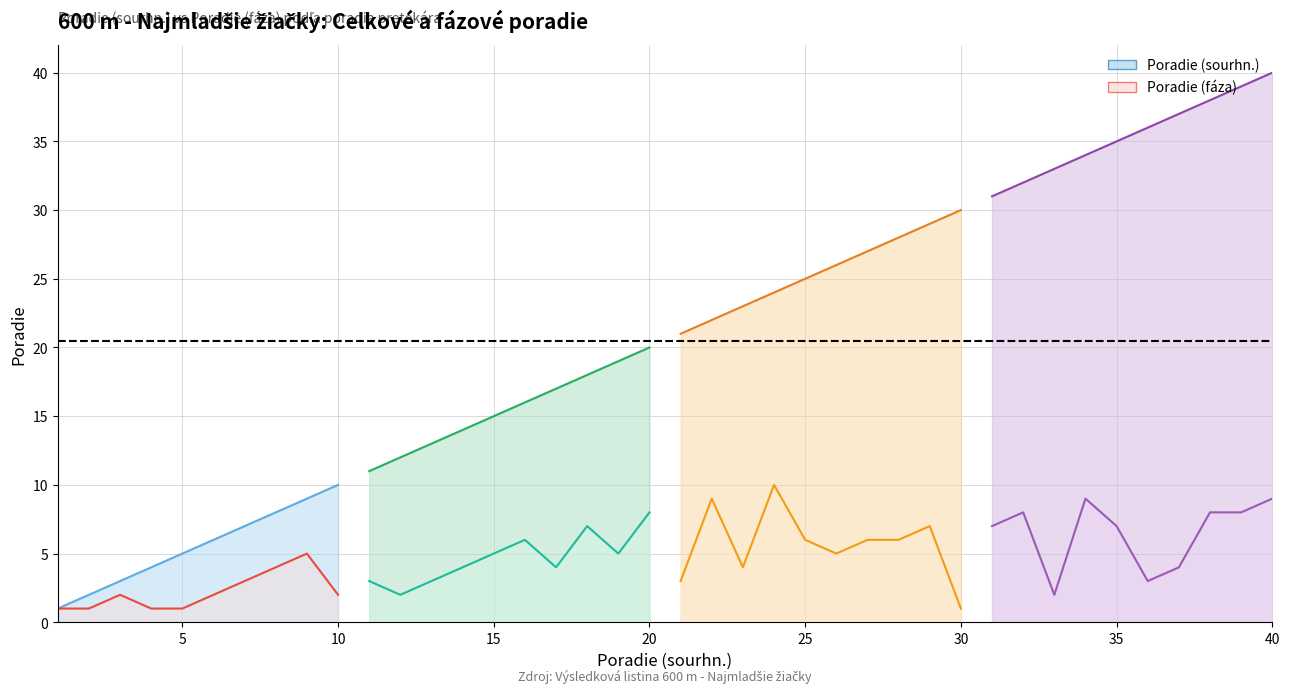

What are all the series names shown in the legend?

Poradie (sourhn.), Poradie (faza)